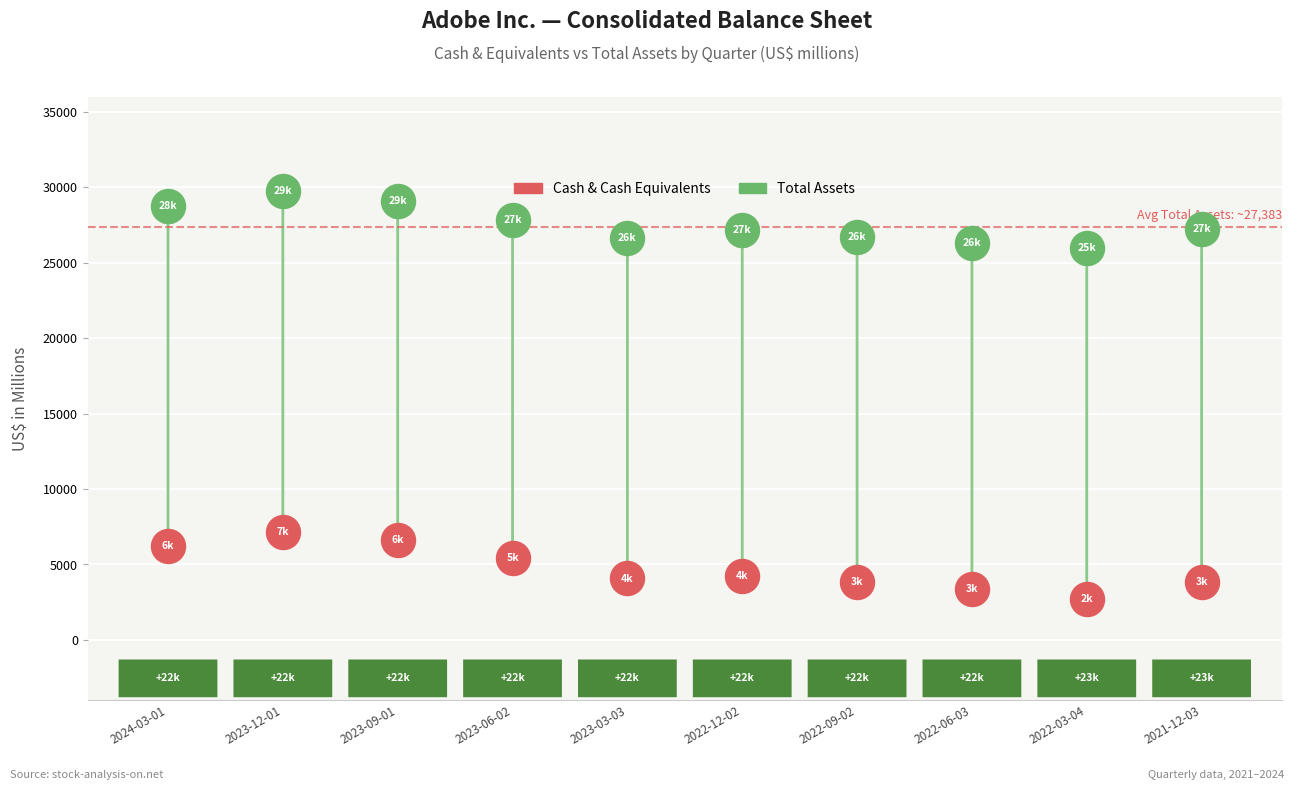

What are all the series names shown in the legend?

Cash & Cash Equivalents, Total Assets